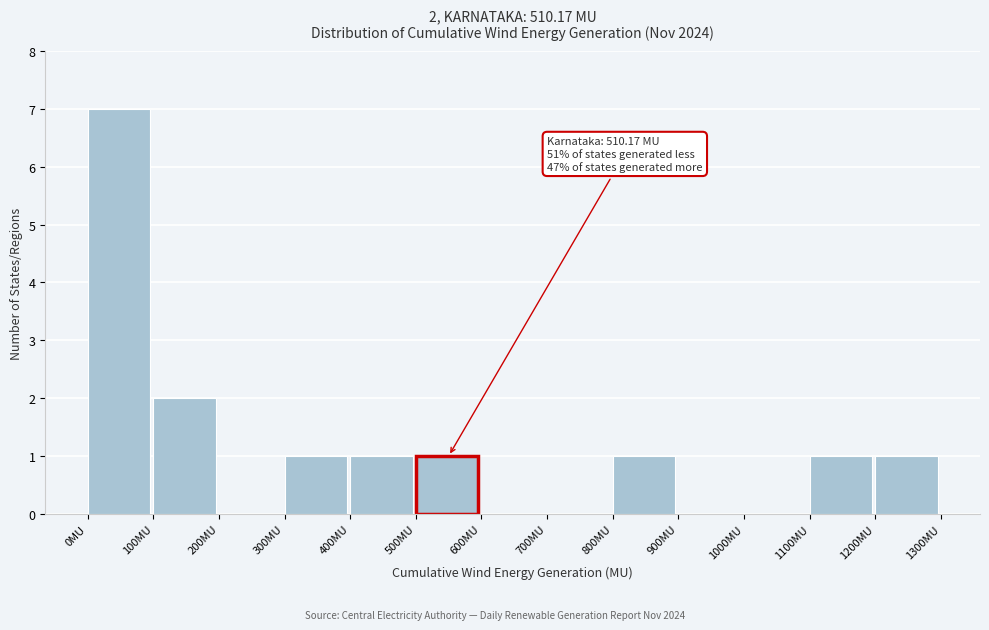

Which range on the x-axis has the tallest bar?

0 to 100